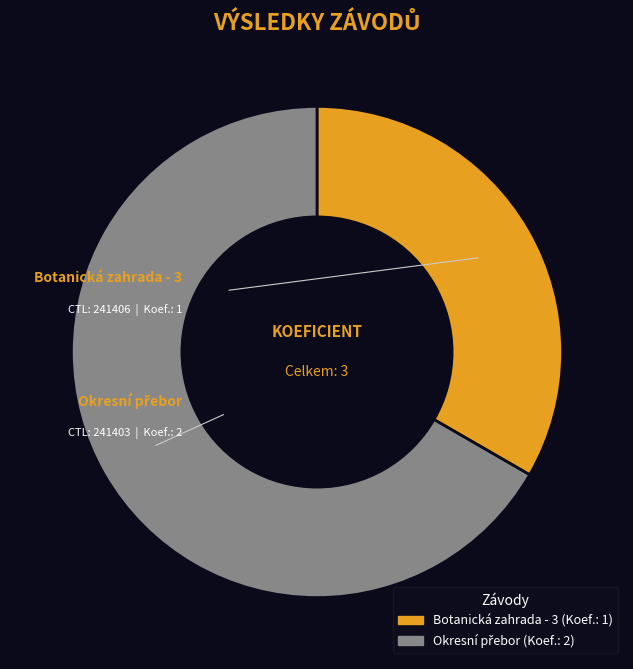

Does any single category account for the majority?

Yes